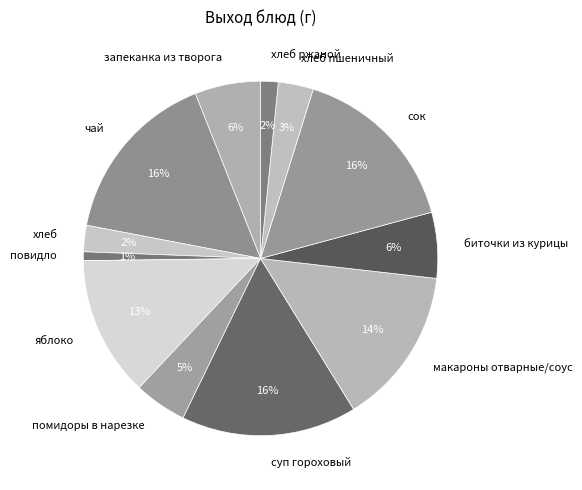

What is the ratio of the value at запеканка из творога to the value at яблоко?

0.5